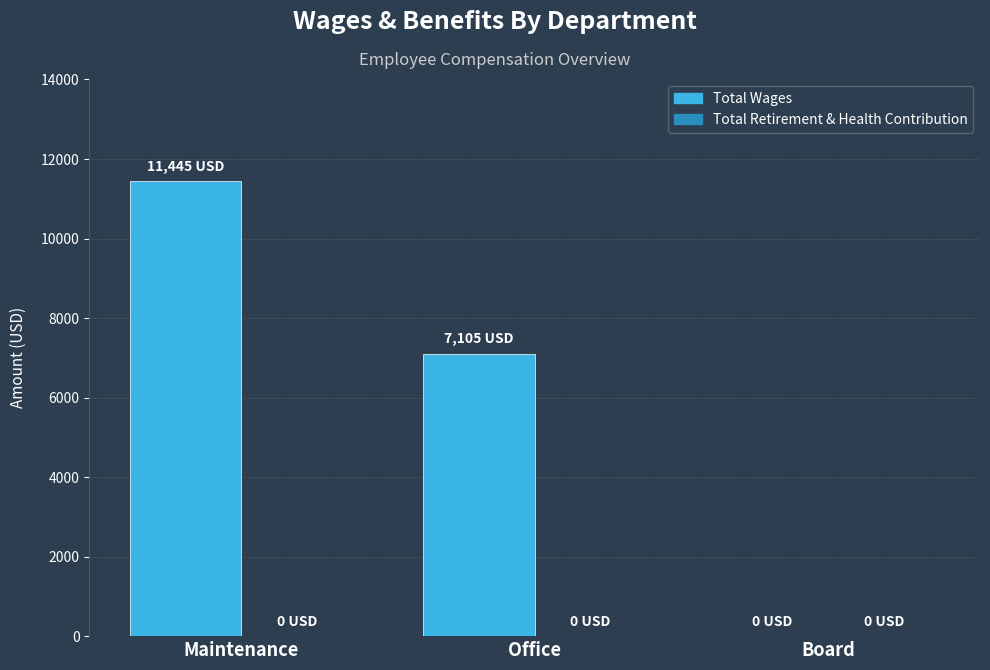

At which category does the chart reach its peak across all series?

Maintenance